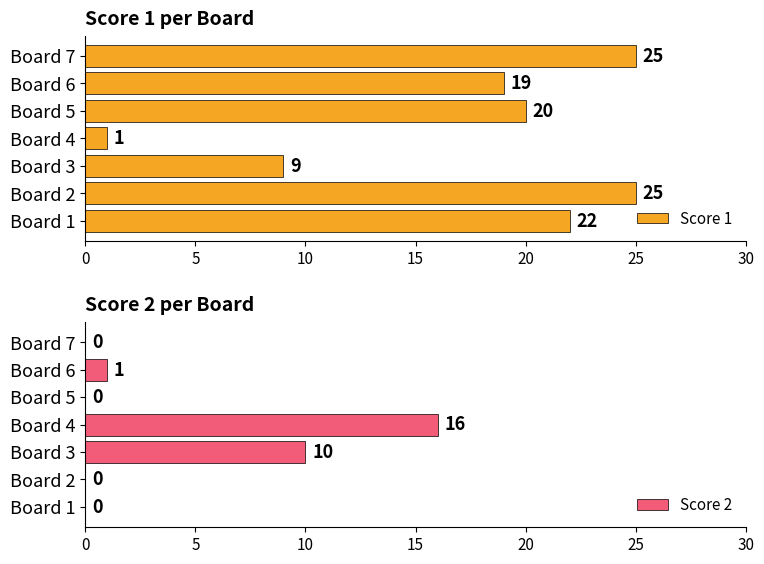

At which label does Score 1 reach its minimum?

Board 4